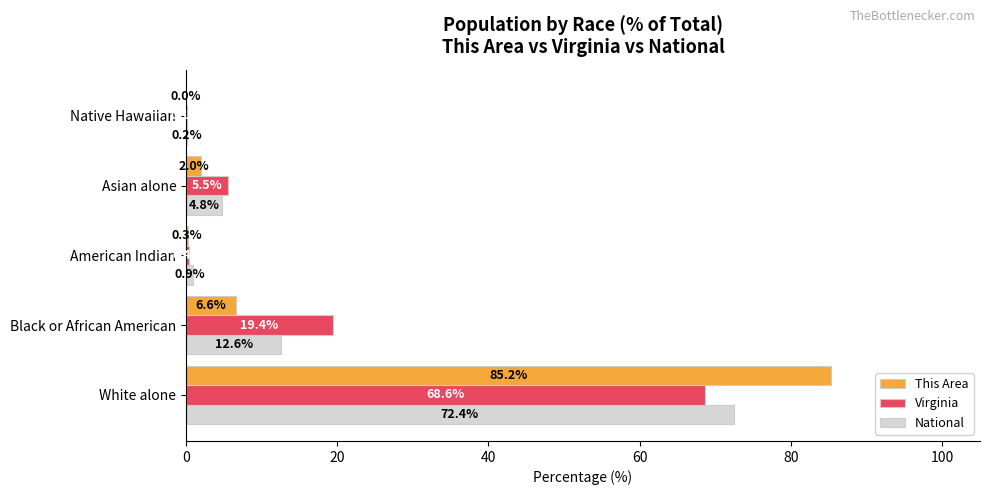

Which series changed the most between Black or African American and Asian alone?

Virginia